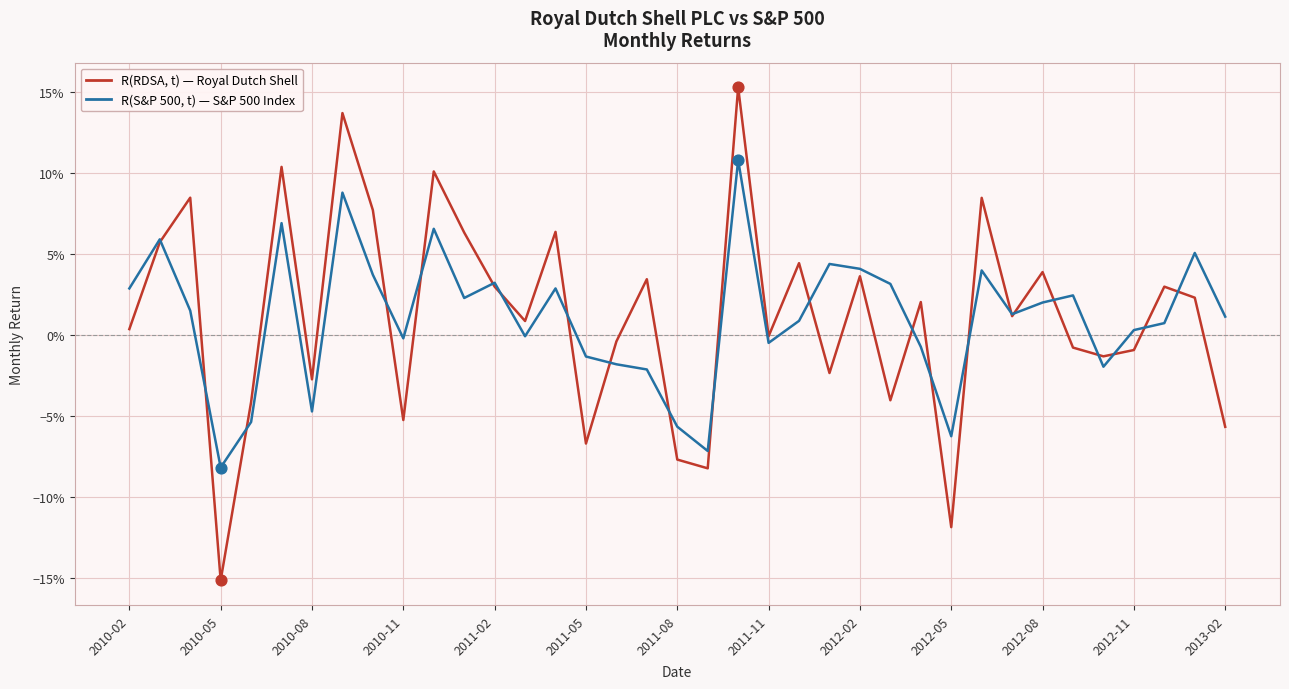

Does the chart have visible grid lines?

Yes